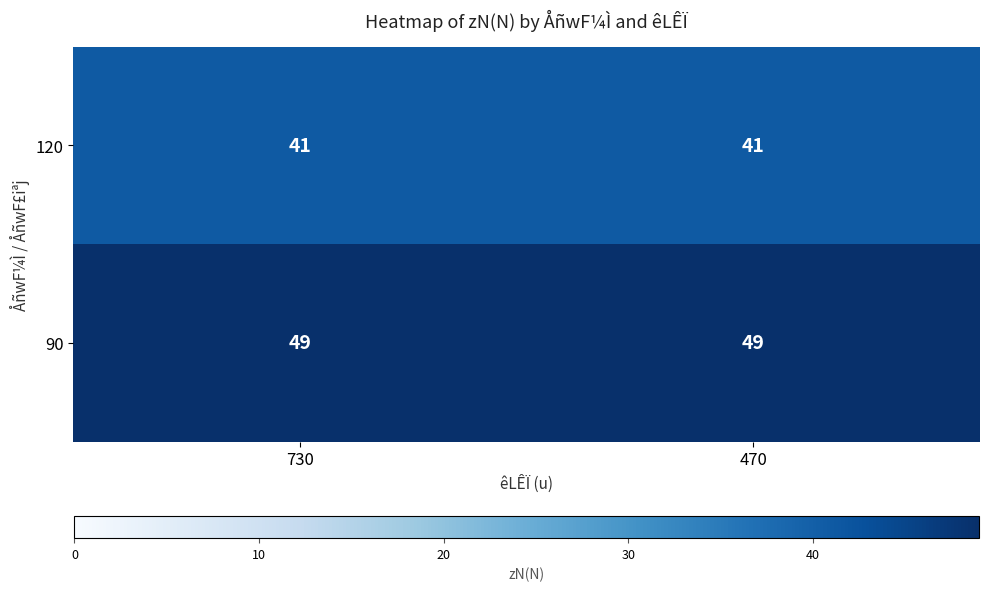

Rank the series at 470 from highest to lowest value.

90, 120